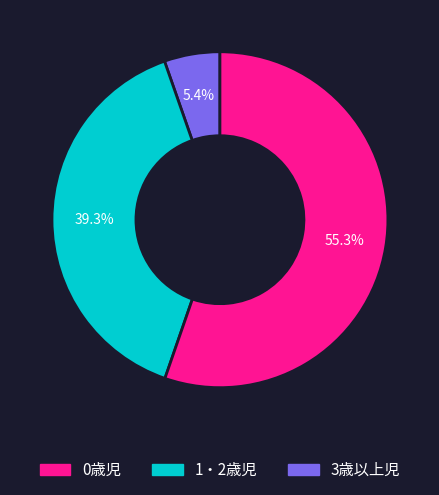

How many segments does this pie chart have?

3